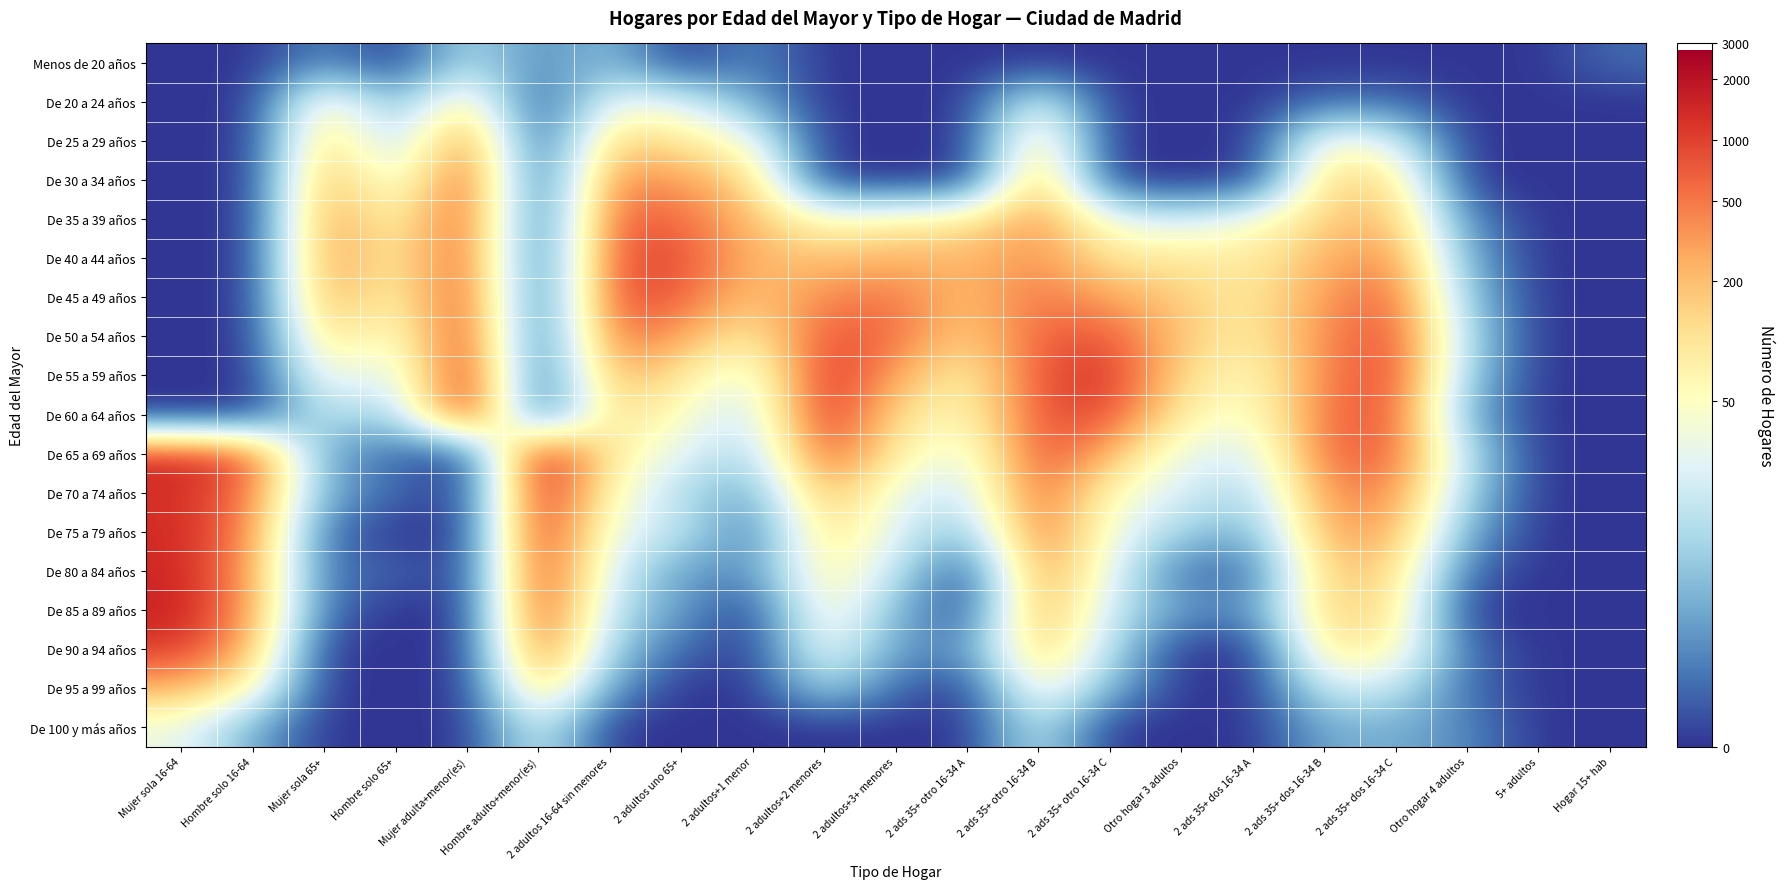

What is the total value across all series at Otro hogar 3 adultos?

37.7